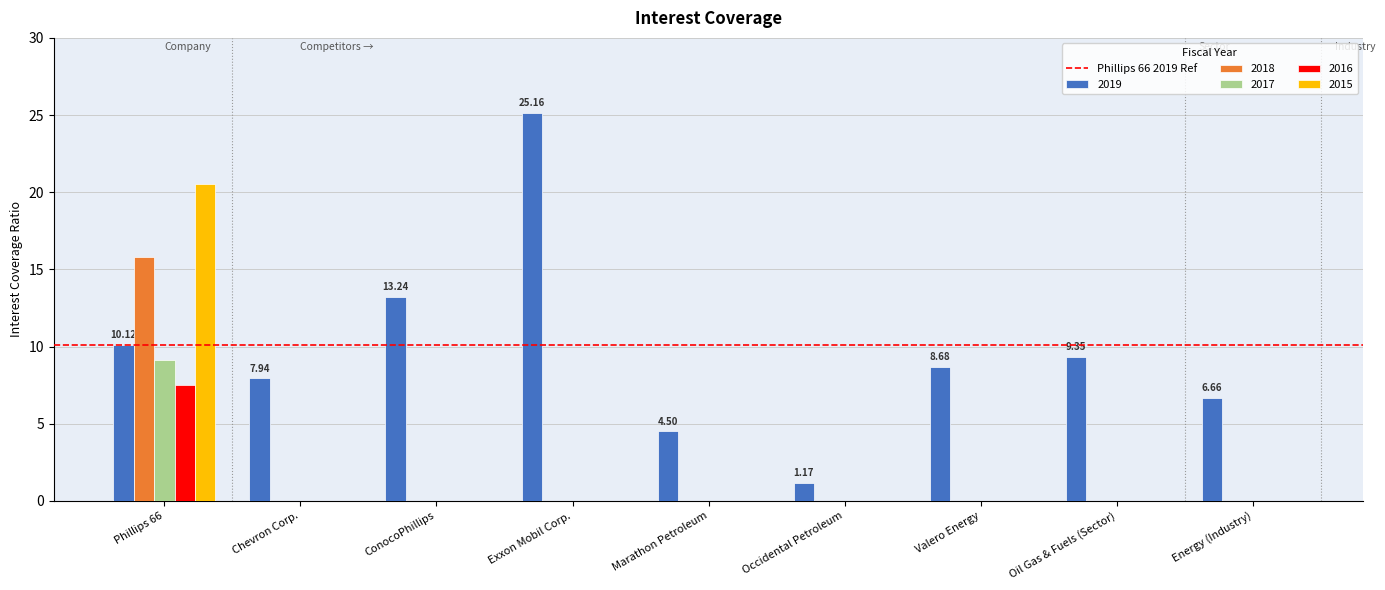

What is the sum of the 2018 values at Exxon Mobil Corp. and Phillips 66?

15.8